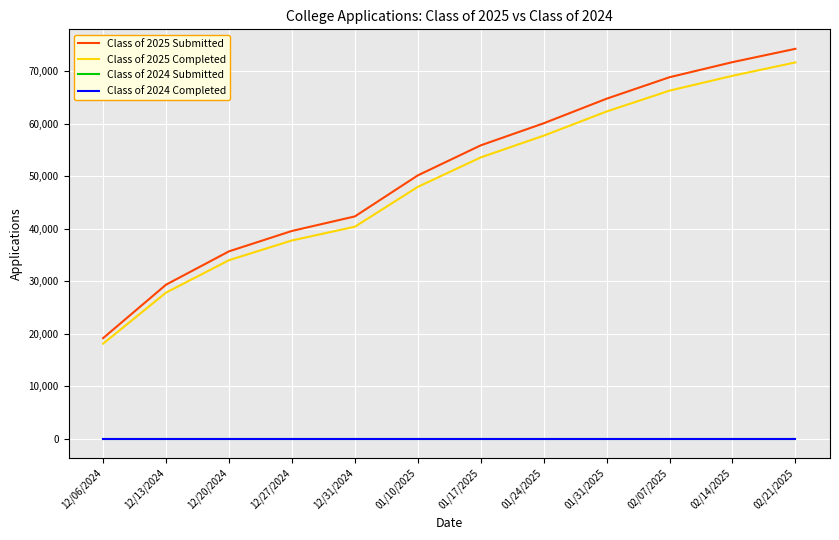

Which series has the widest spread of values?

Class of 2025 Submitted